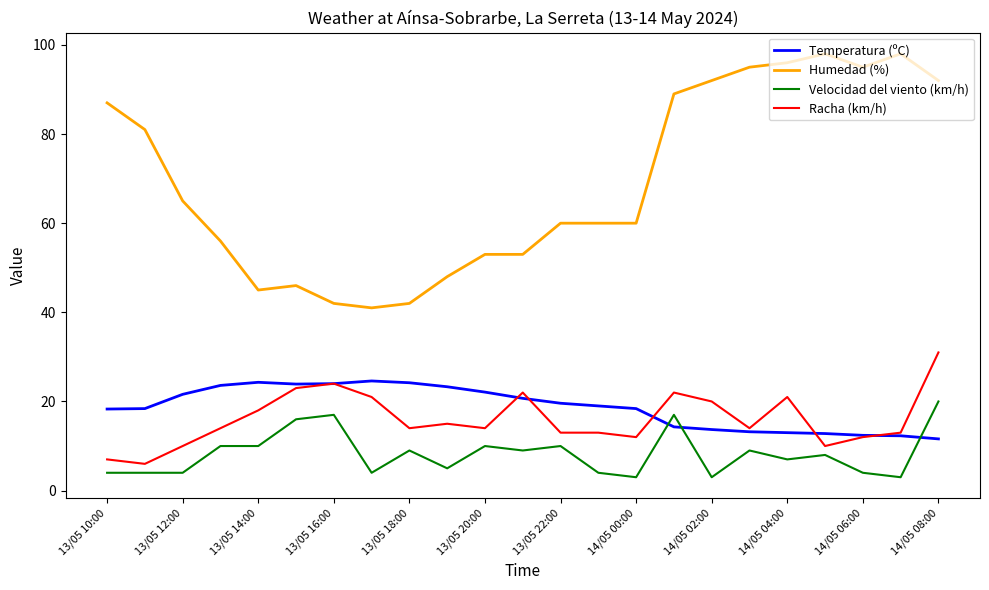

List the series in order of their peak value, lowest first.

Velocidad del viento (km/h), Temperatura (ºC), Racha (km/h), Humedad (%)